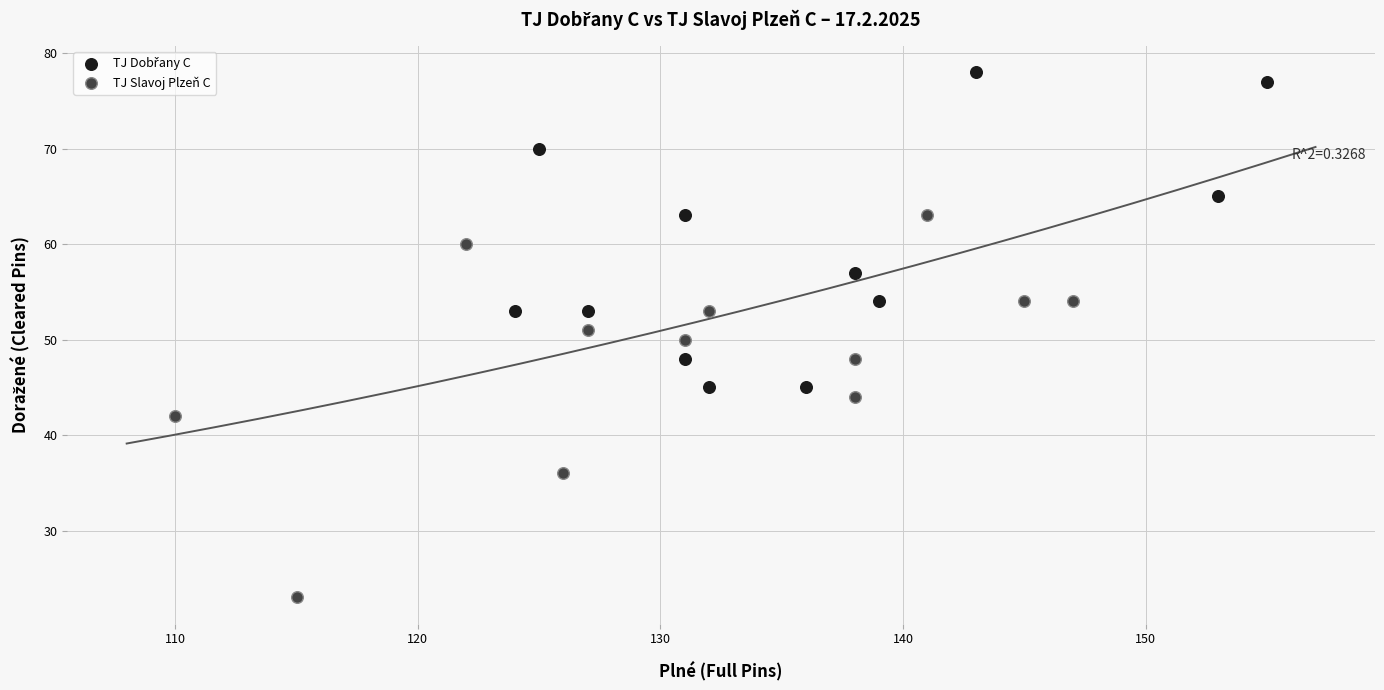

Which series has the widest spread of Y values?

TJ Slavoj Plzeň C